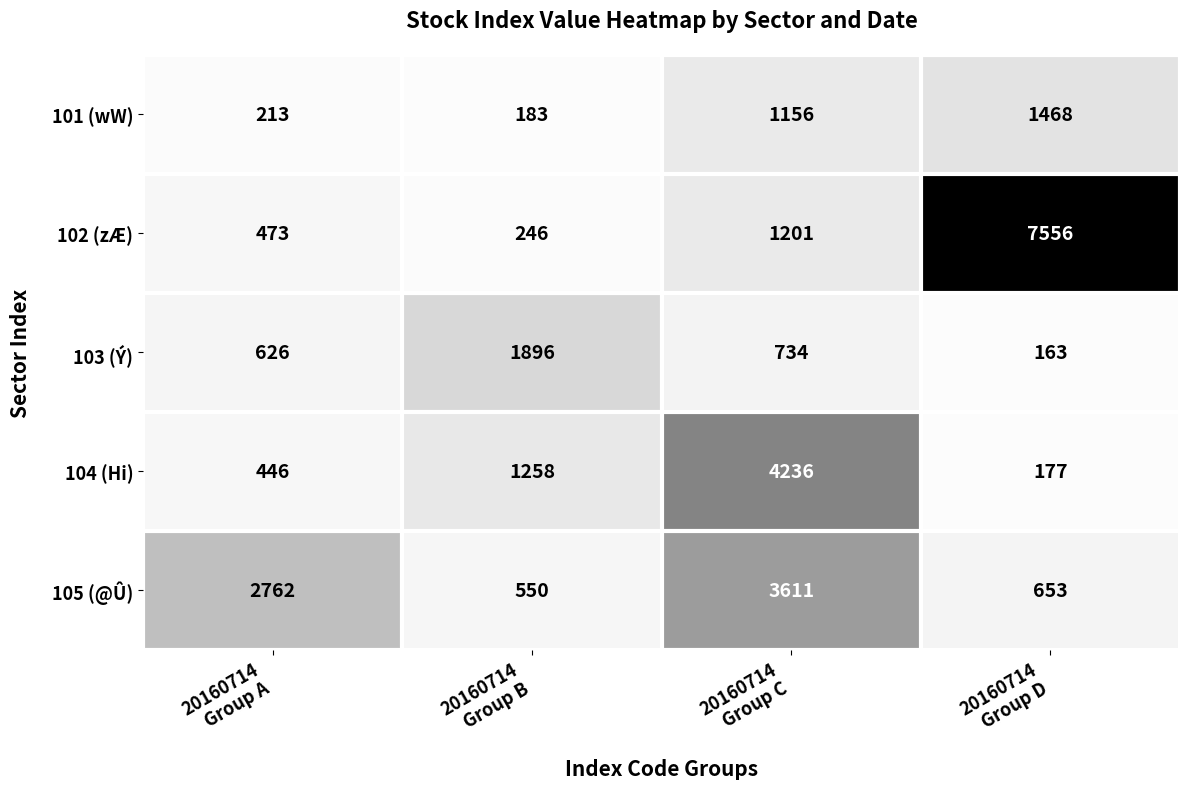

How many data points in 105 (@Û) are less than 2762?

2